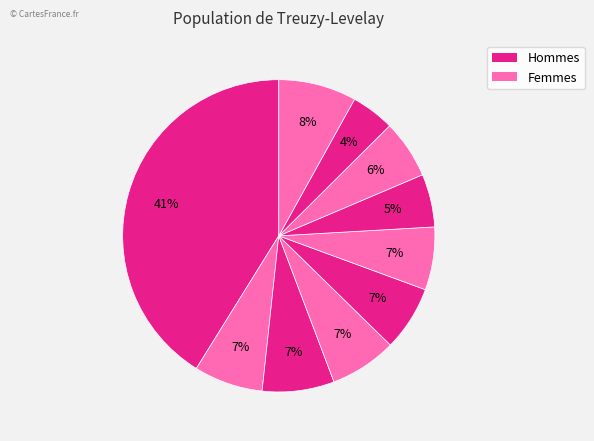

Is there any slice that represents more than half of the pie?

No